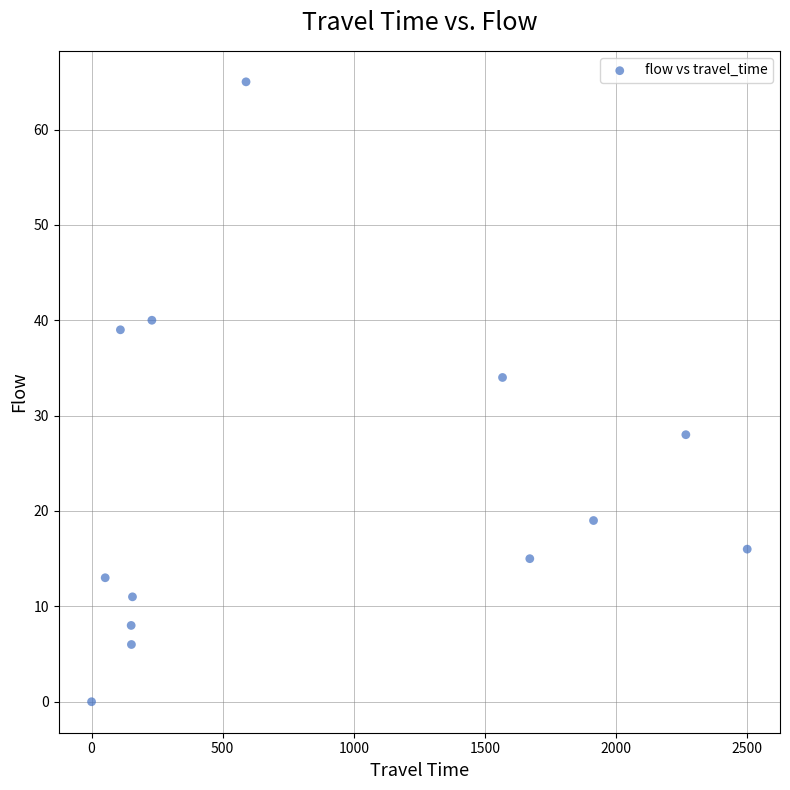

What Y value in the scatter plot is closest to 32?

34